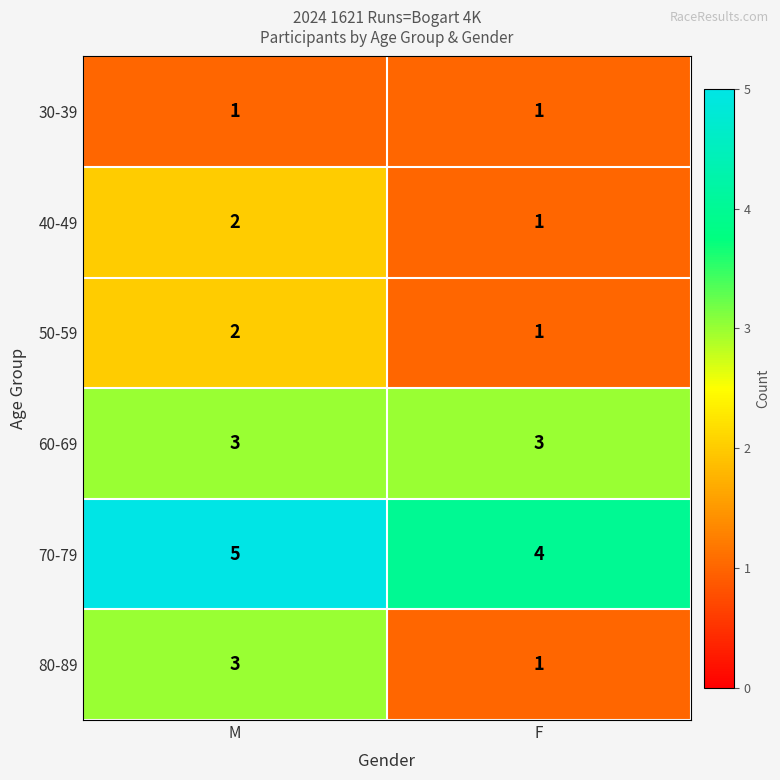

What is the maximum value shown in the chart?

5